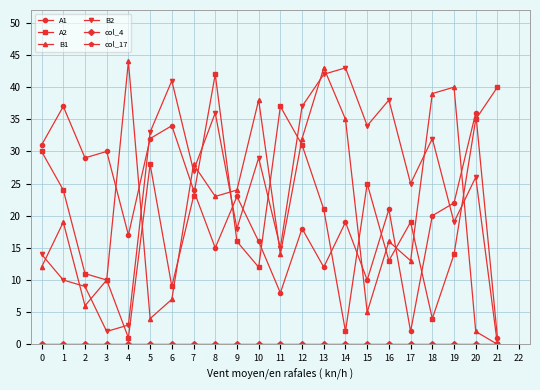

At how many categories does at least one series exceed 0?

22